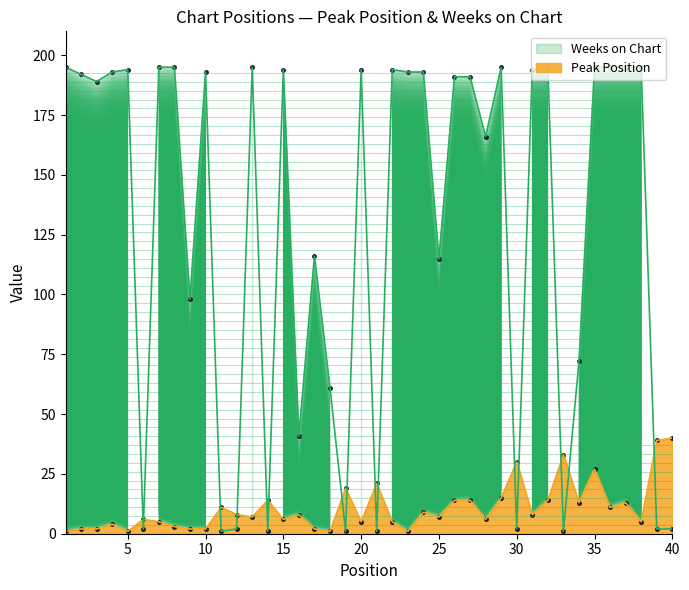

True or false: Weeks on Chart and Peak Position intersect in this chart.

True